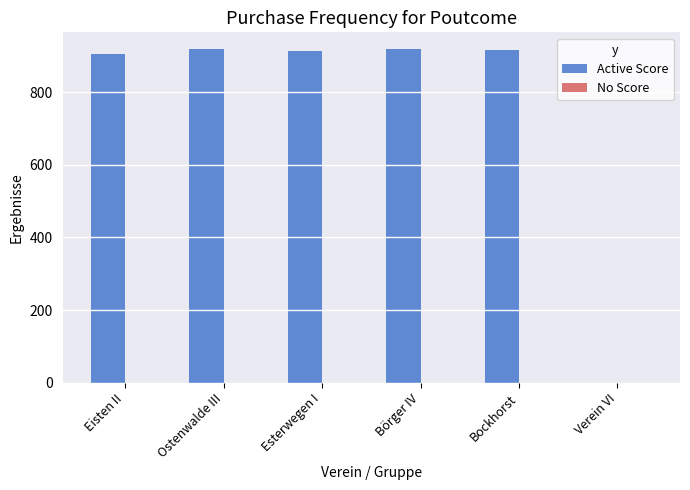

How many data points does each series have?

6